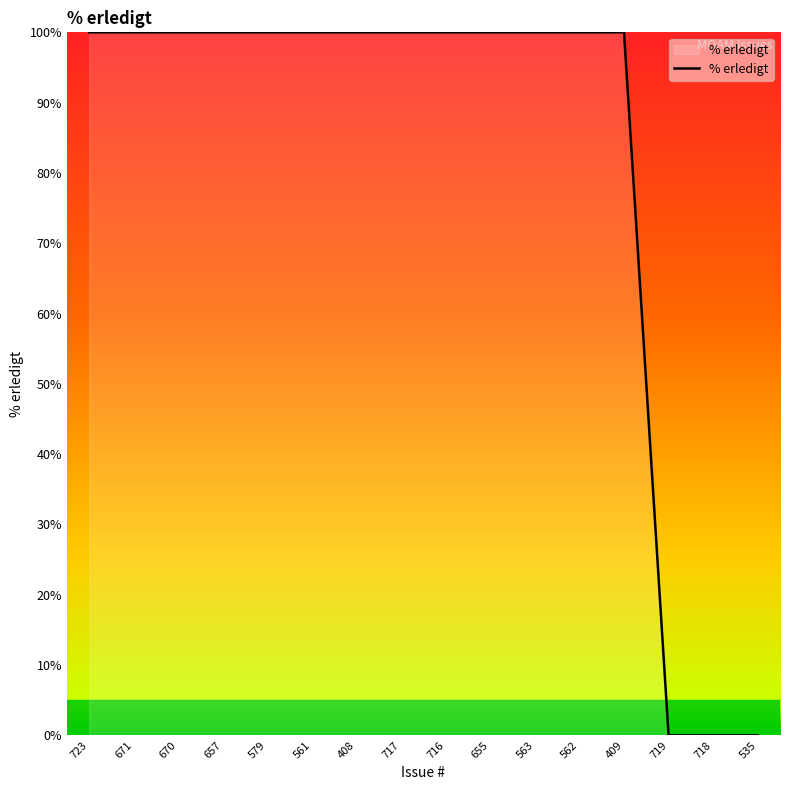

What is the greatest value displayed?

100